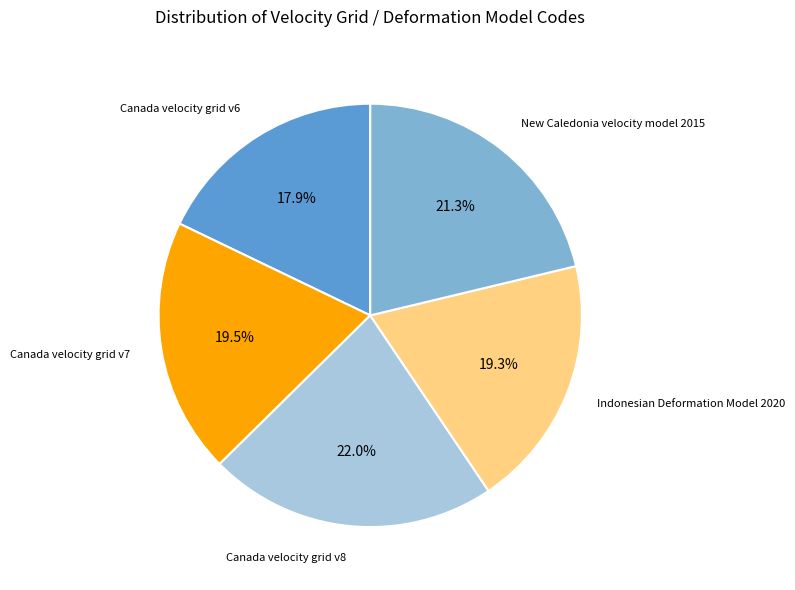

Is there any slice that represents more than half of the pie?

No